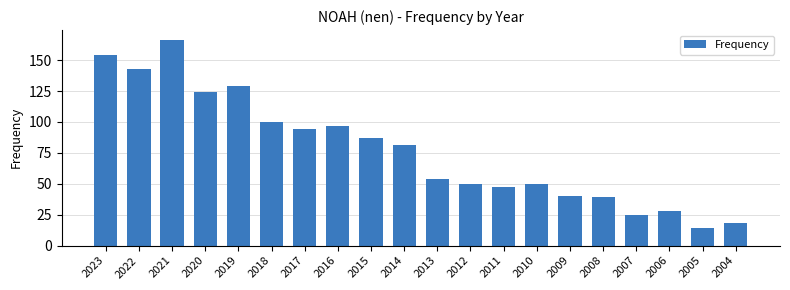

What is the ratio of the value at 2015 to the value at 2016?

0.9